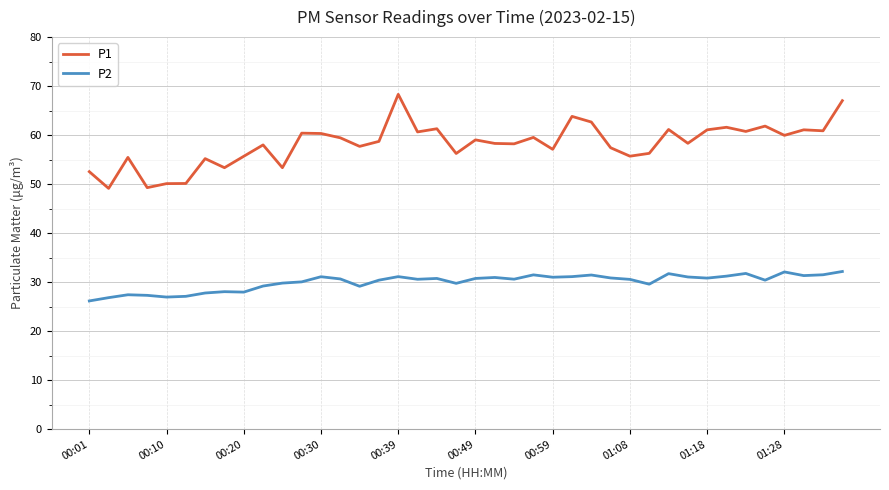

What is the average value of the P1 series?

58.2